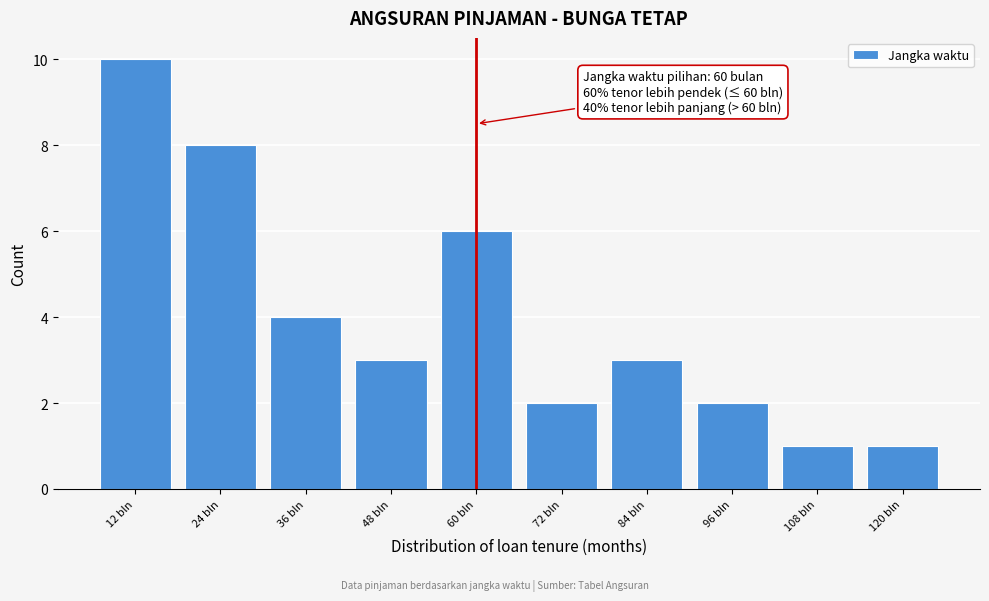

Reading left to right, list all the values displayed in this chart.

12 bln=10	24 bln=8	36 bln=4	48 bln=3	60 bln=6	72 bln=2	84 bln=3	96 bln=2	108 bln=1	120 bln=1